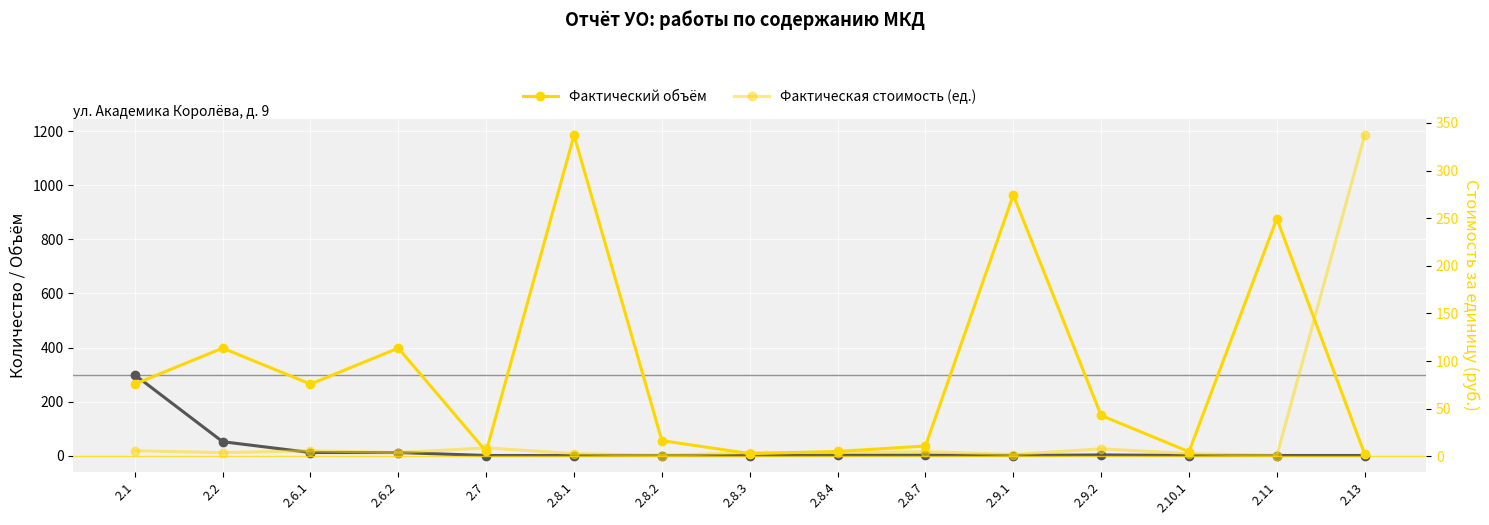

What is the total value across all series at 2.2?

454